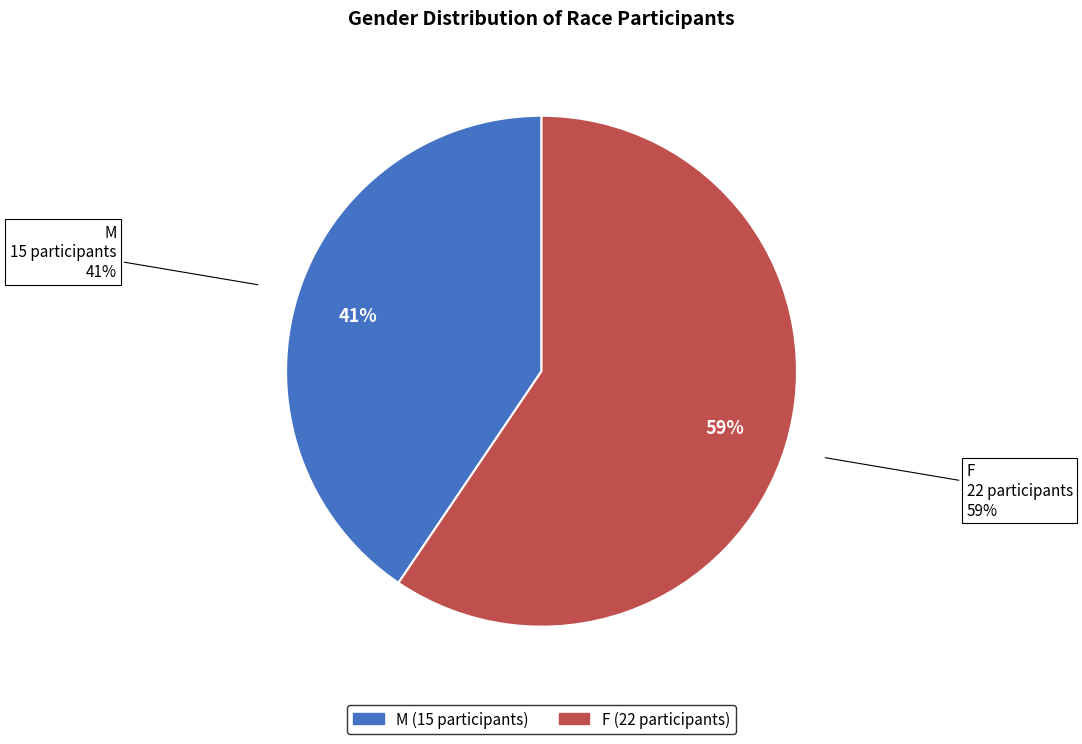

Is the sum of M and F greater than half?

Yes